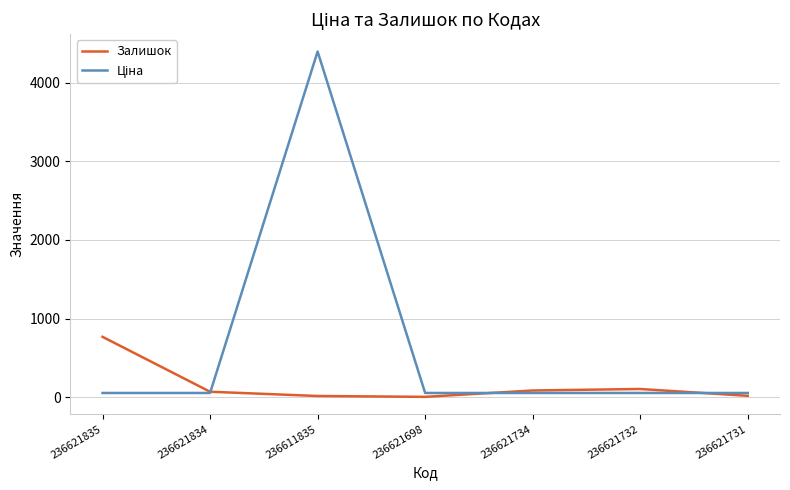

What is the difference between the highest and lowest values at 236621698?

49.5